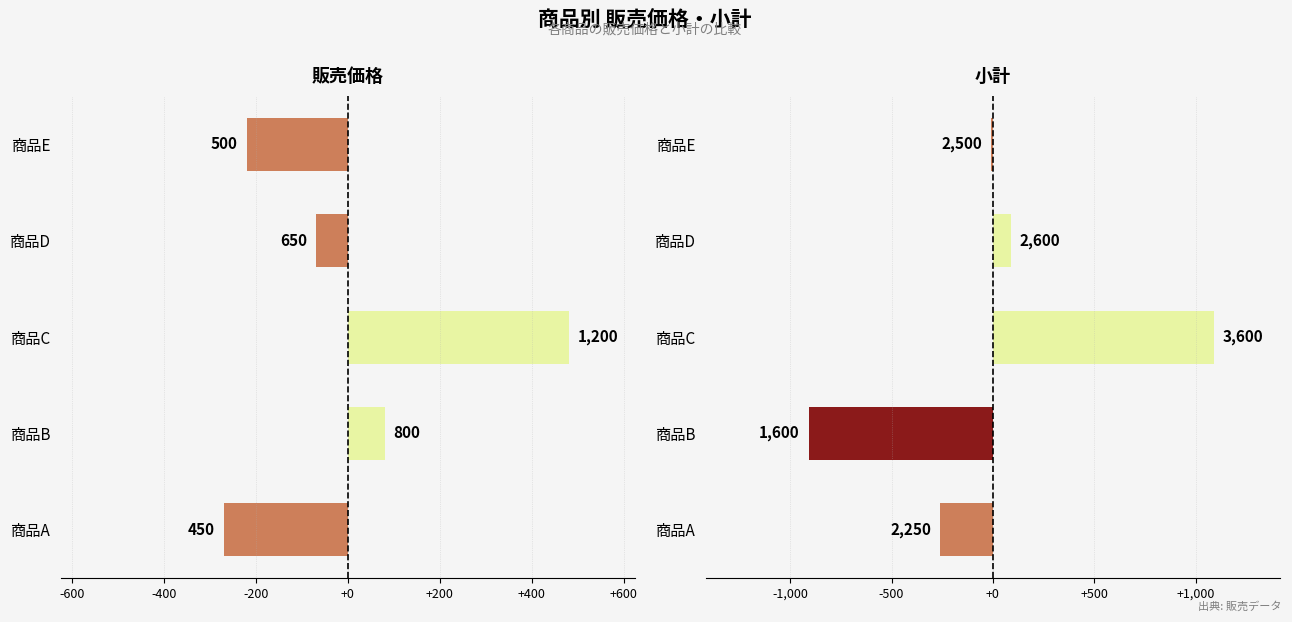

At how many categories does at least one series exceed -605?

5